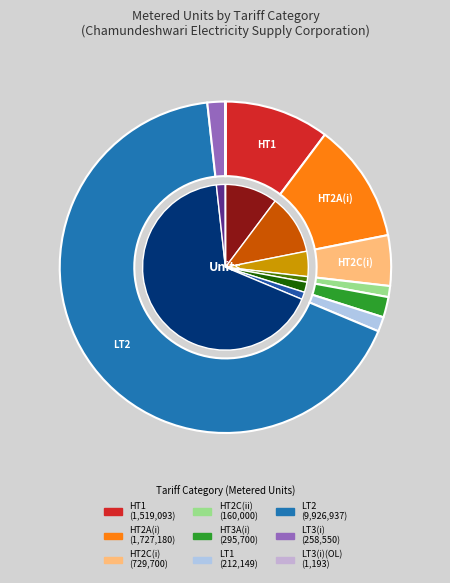

Between LT1 and LT3(i), which is larger?

LT3(i)